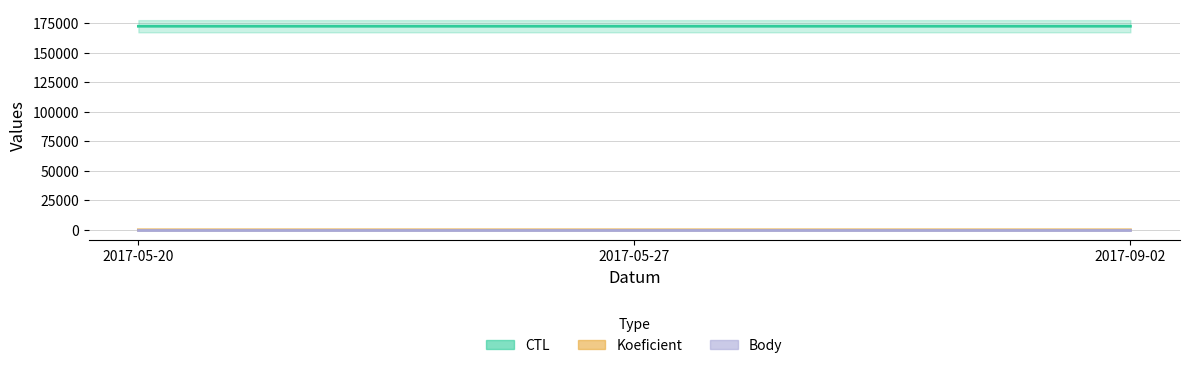

The value of Koeficient at 2017-09-02 is 3. True or false?

False